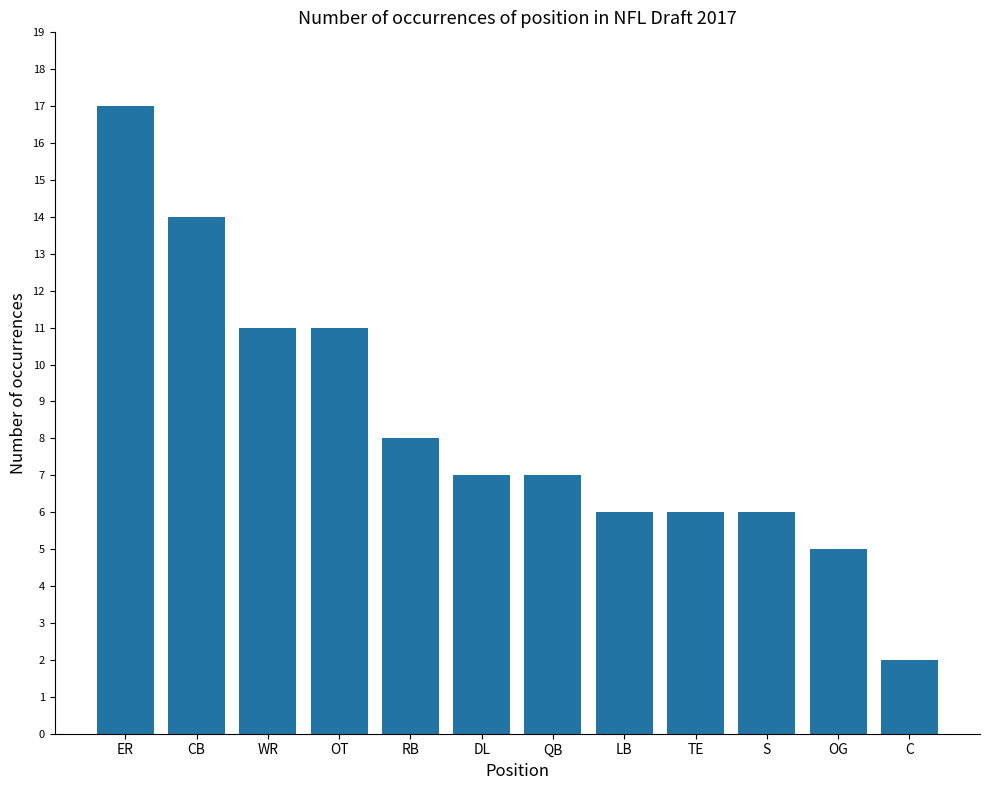

What is the maximum value shown in the chart?

17